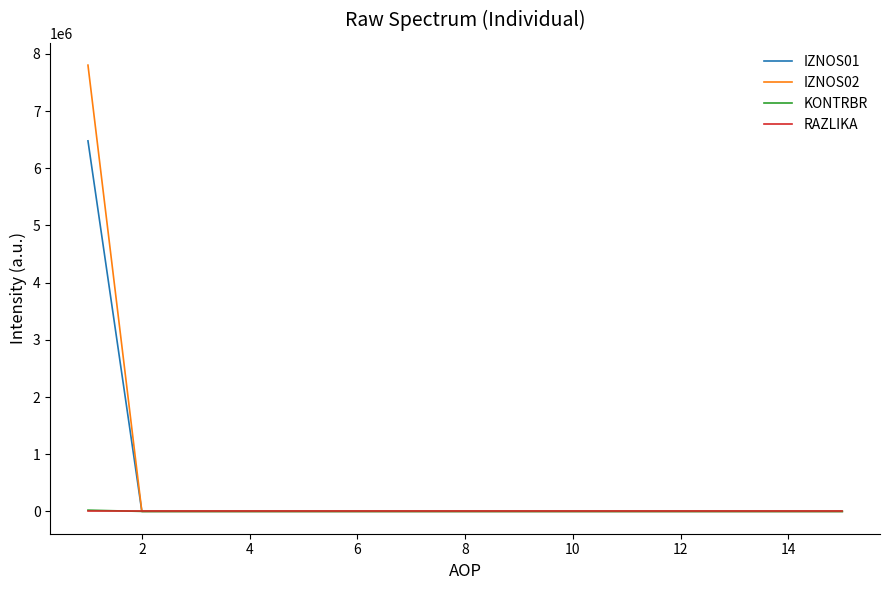

How many lines are shown in the chart?

4